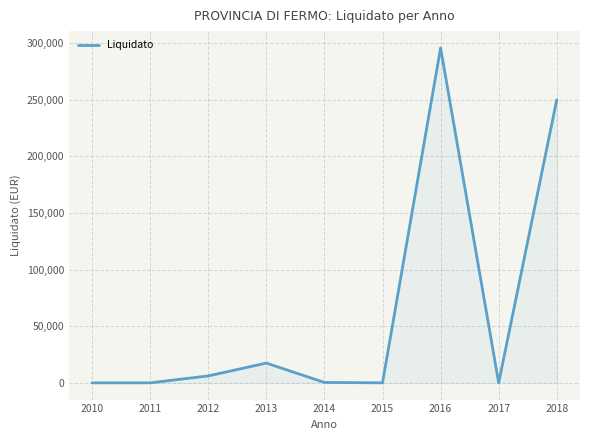

At which label is the value closest to 147910?

2018